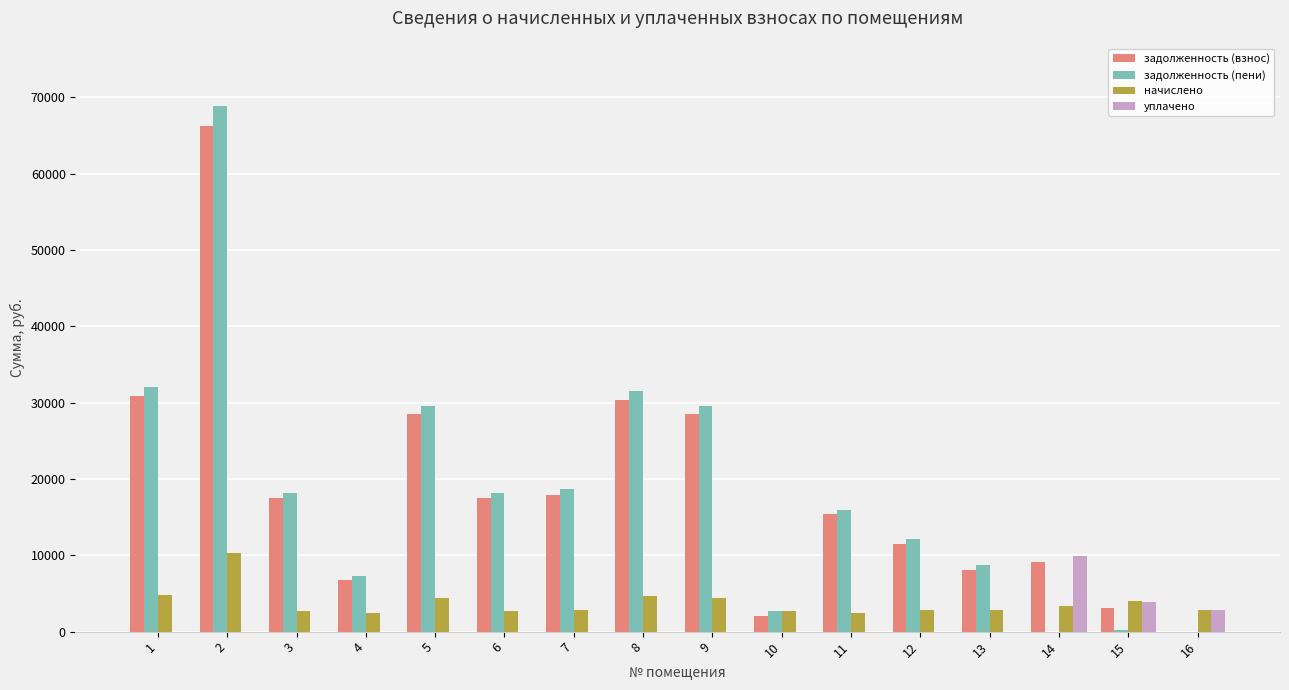

Which series changed the most between 5 and 6?

задолженность (пени)